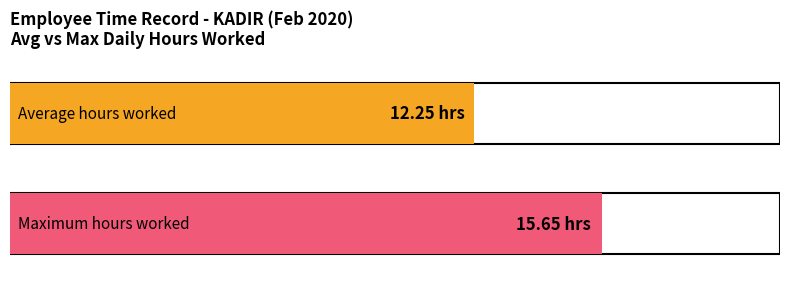

Are the bars grouped side by side (vs. stacked)?

No